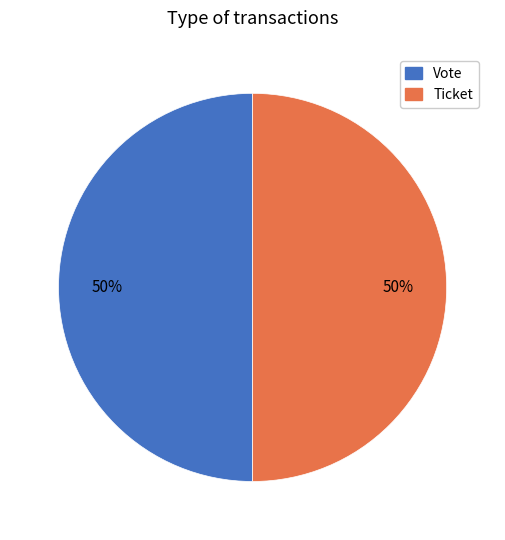

To the nearest percent, what is the average slice percentage?

50%